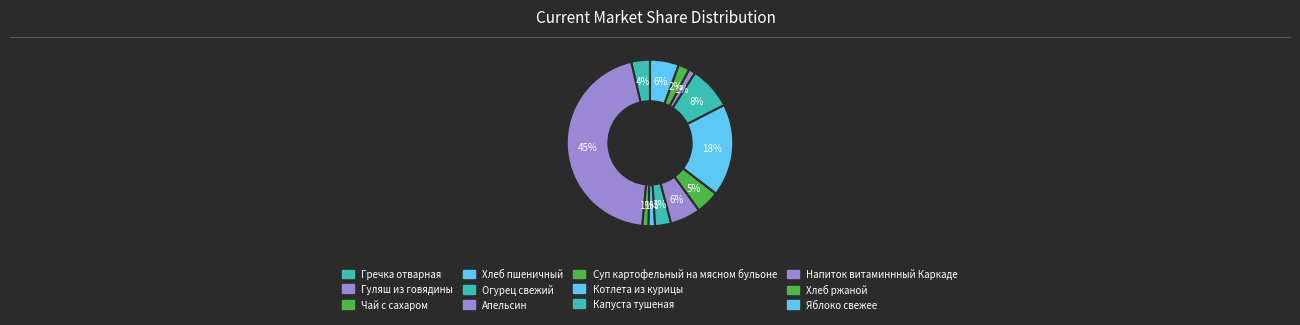

To the nearest percent, what is the combined percentage of Хлеб ржаной and Чай с сахаром?

3%